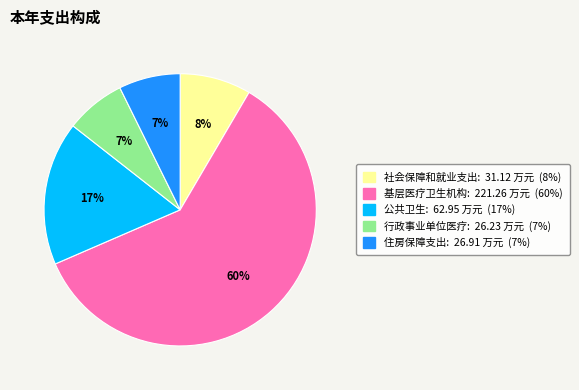

To the nearest percent, what percentage of the pie is 住房保障支出?

7%